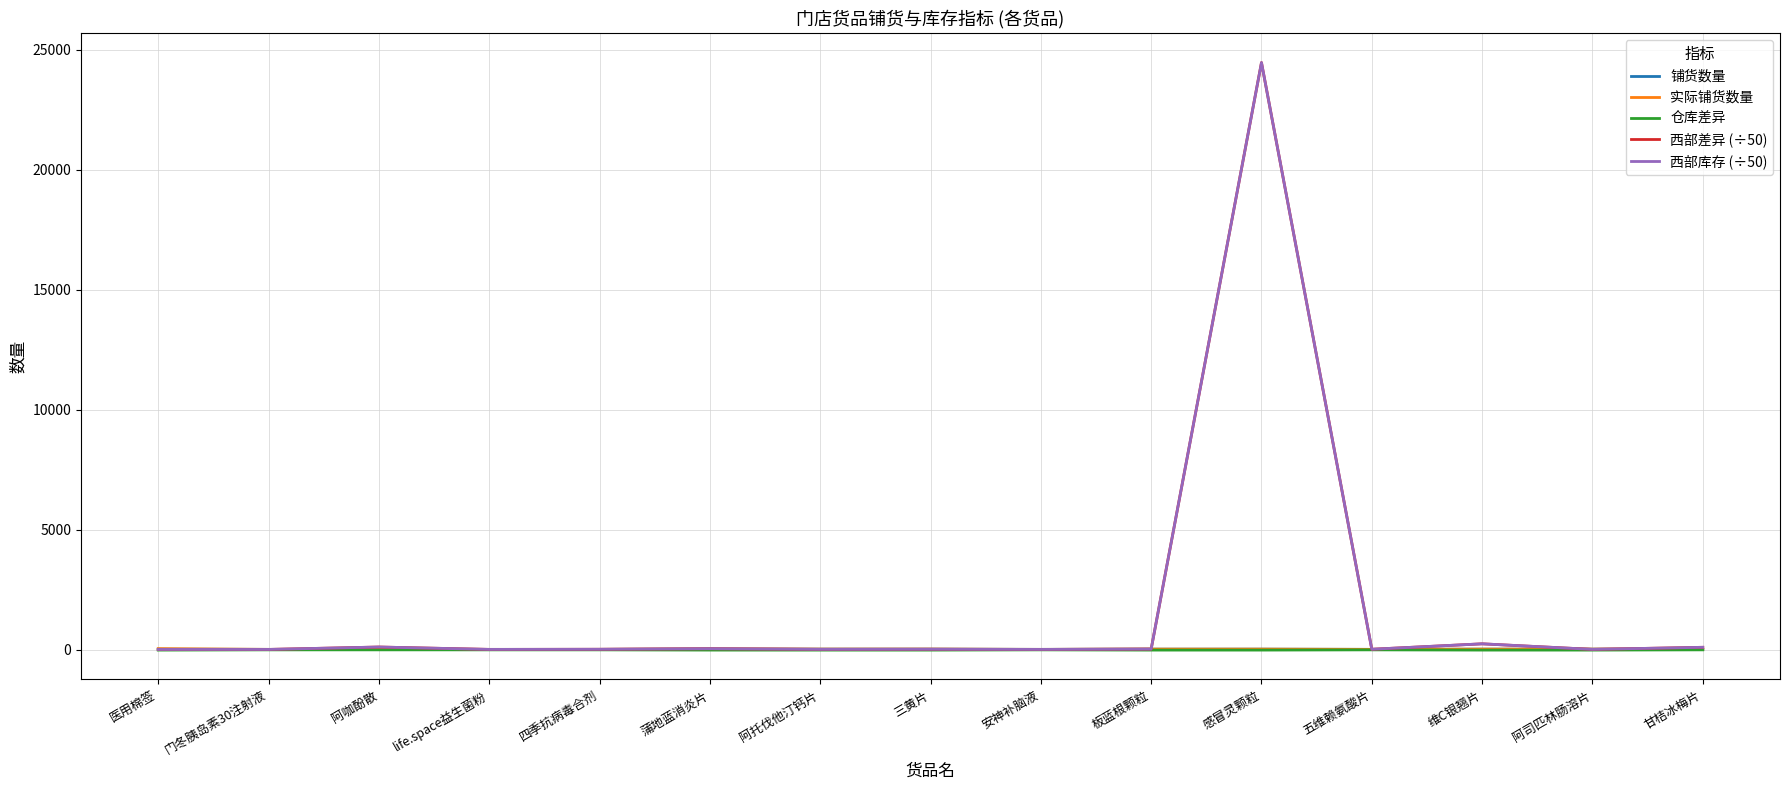

What position from the right is 四季抗病毒合剂?

11